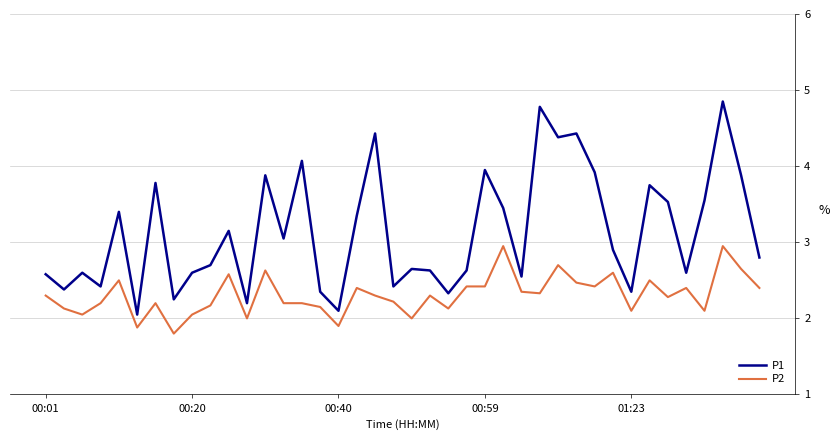

Which series has the largest range (max minus min)?

P1